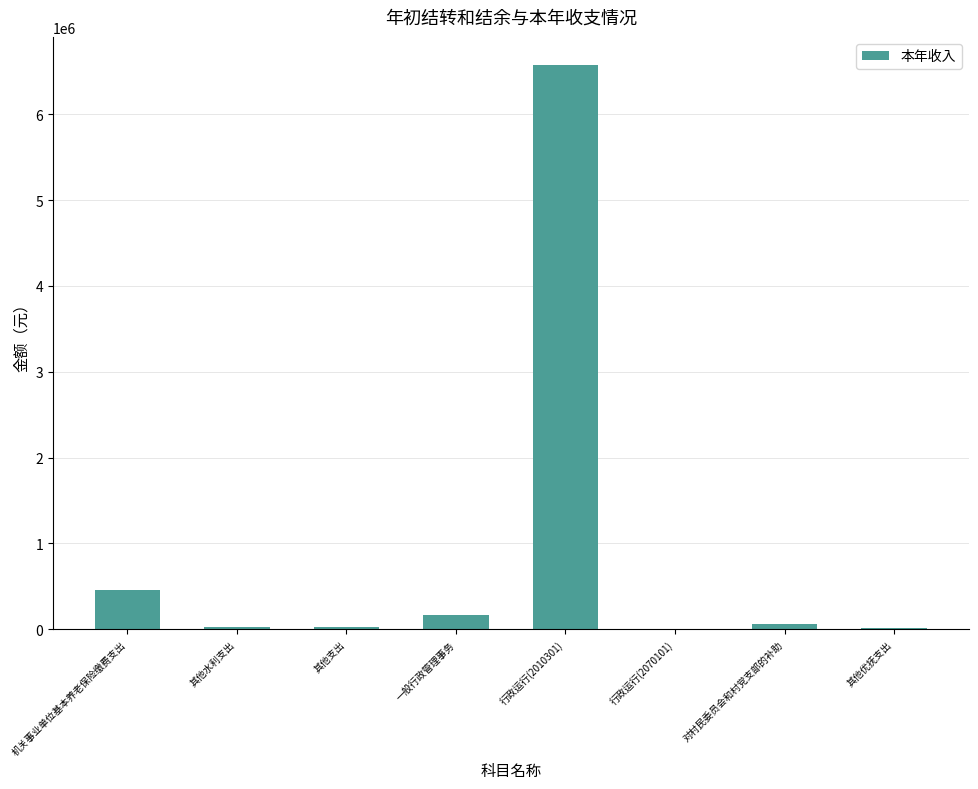

Which category has the highest value across all series?

行政运行(2010301)